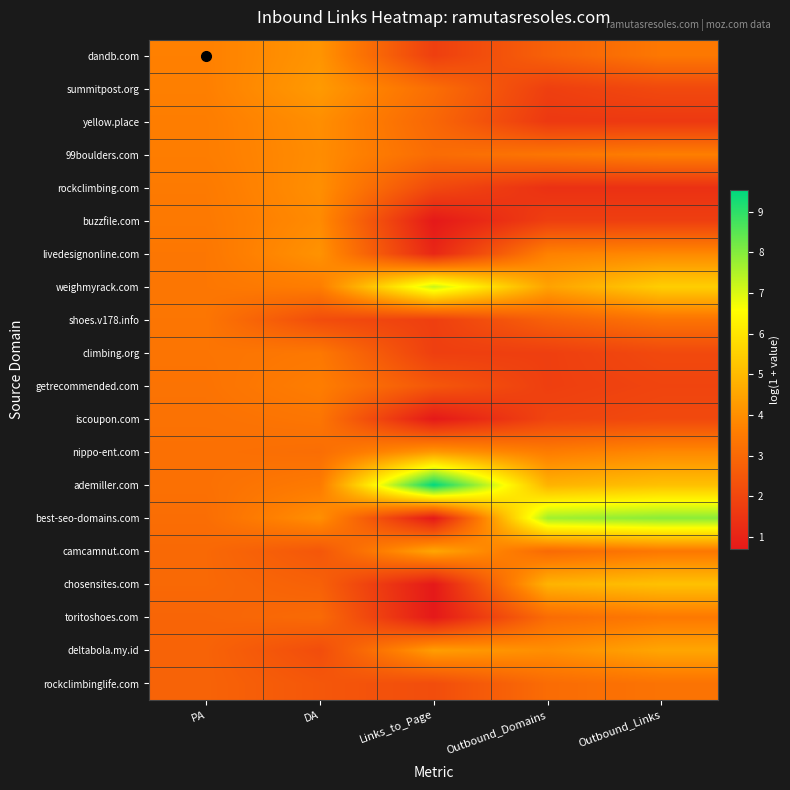

What is the smallest value displayed?

0.7